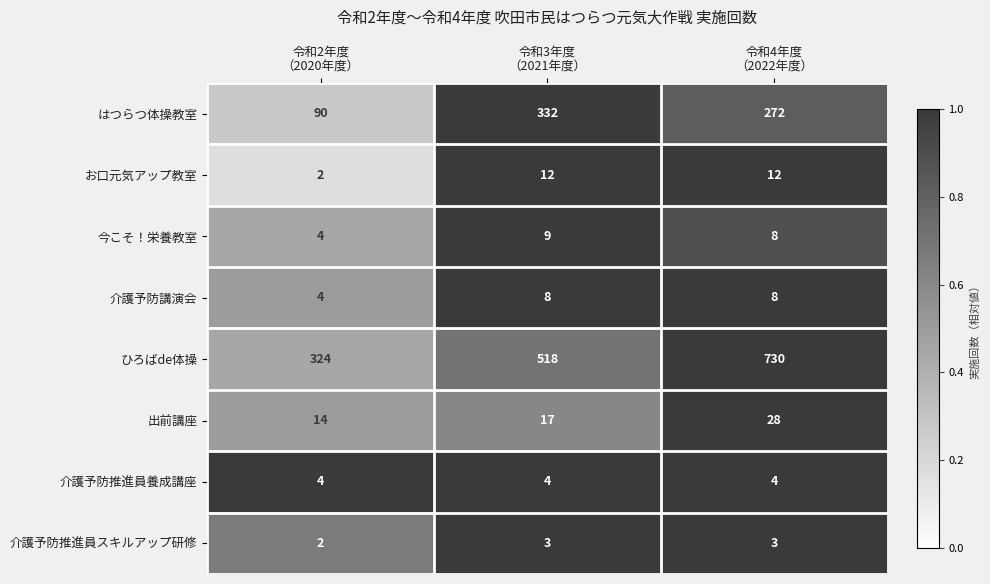

Which series has the largest total across all categories?

ひろばde体操